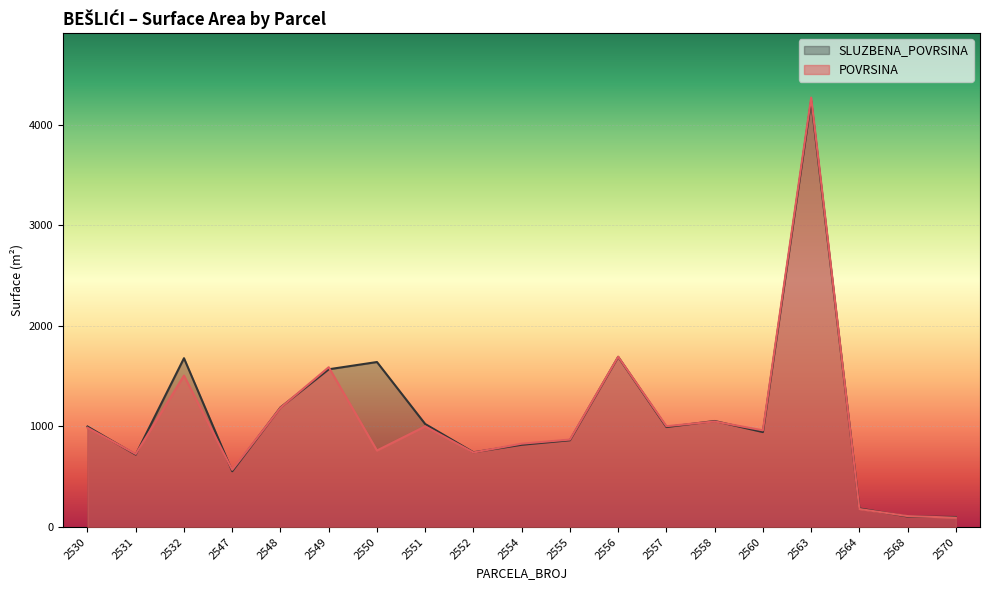

What is the value of the POVRSINA point at the 12th from the left?

1693.0